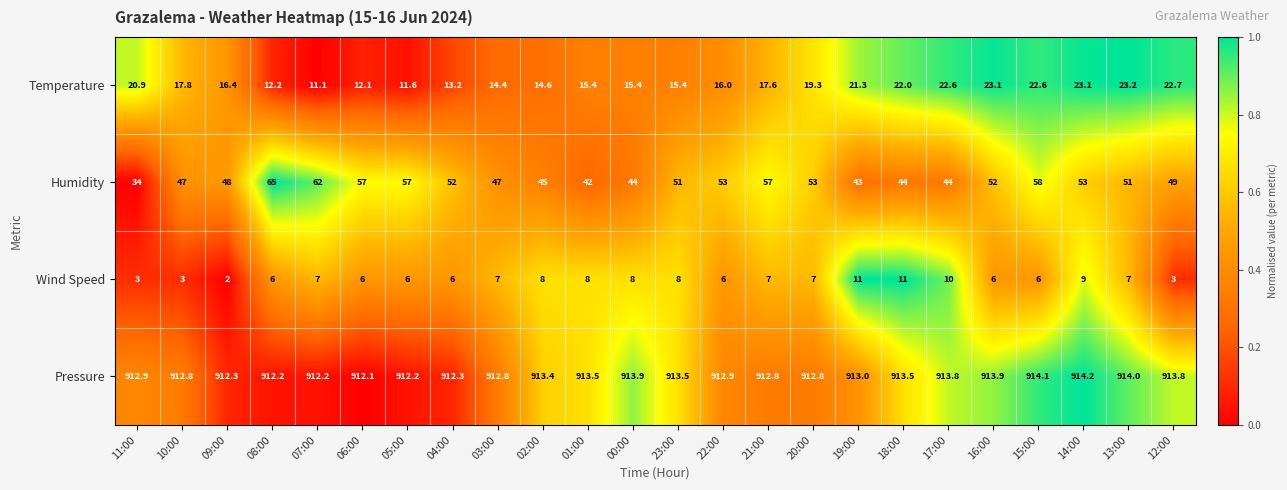

At which category is the sum across all series the highest?

15:00